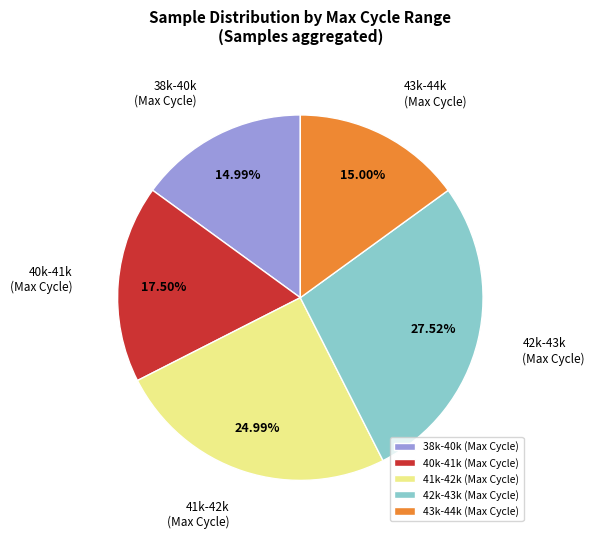

Which category has the biggest portion of the pie?

42k-43k (Max Cycle)